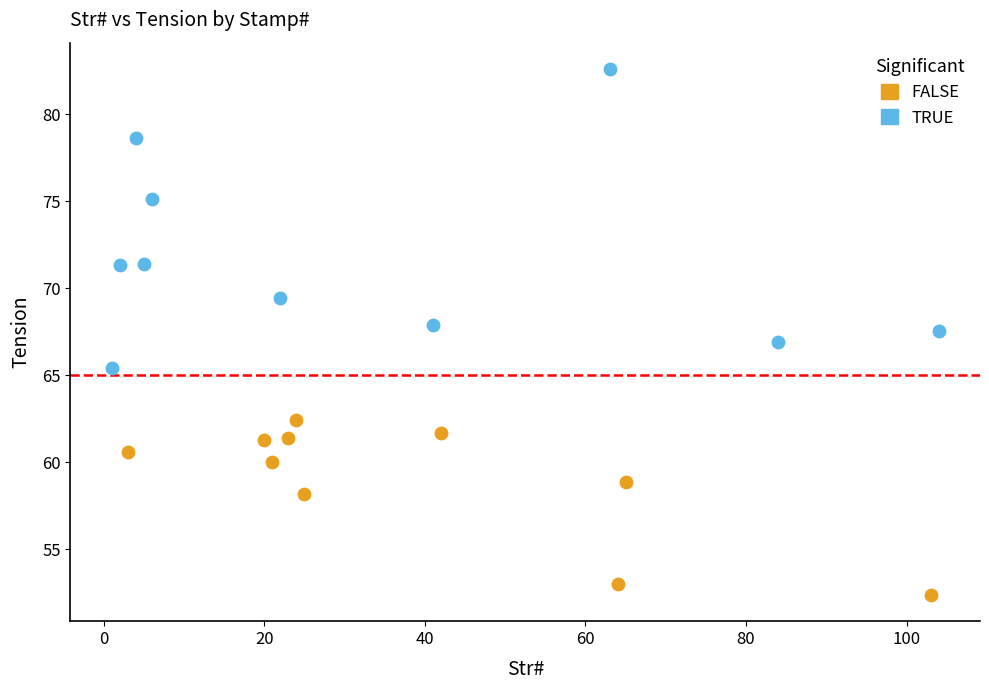

Which series reaches the maximum Y coordinate?

TRUE